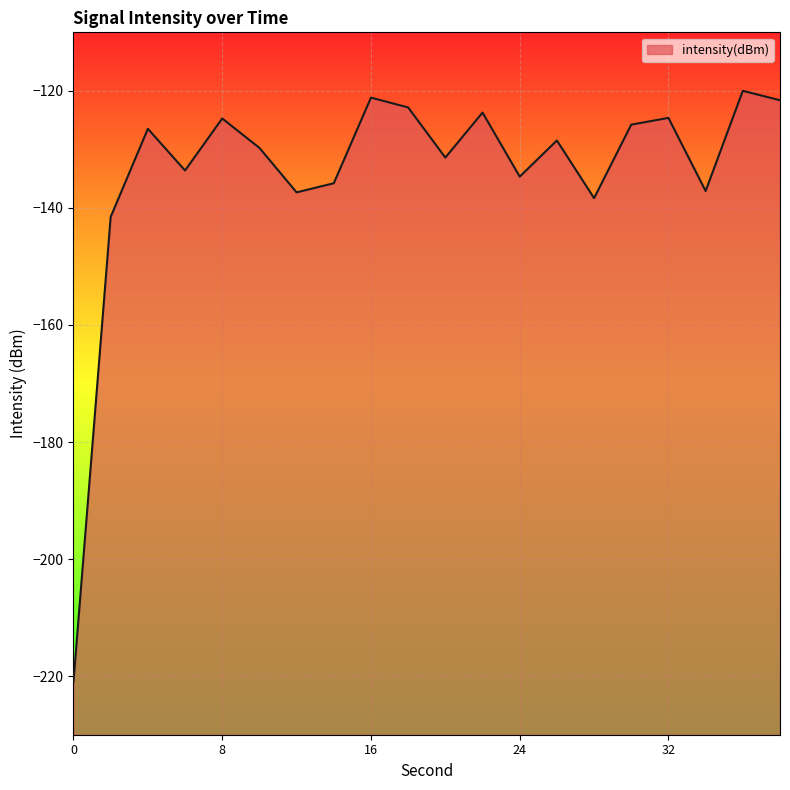

Between 8 and 24, which is larger?

8